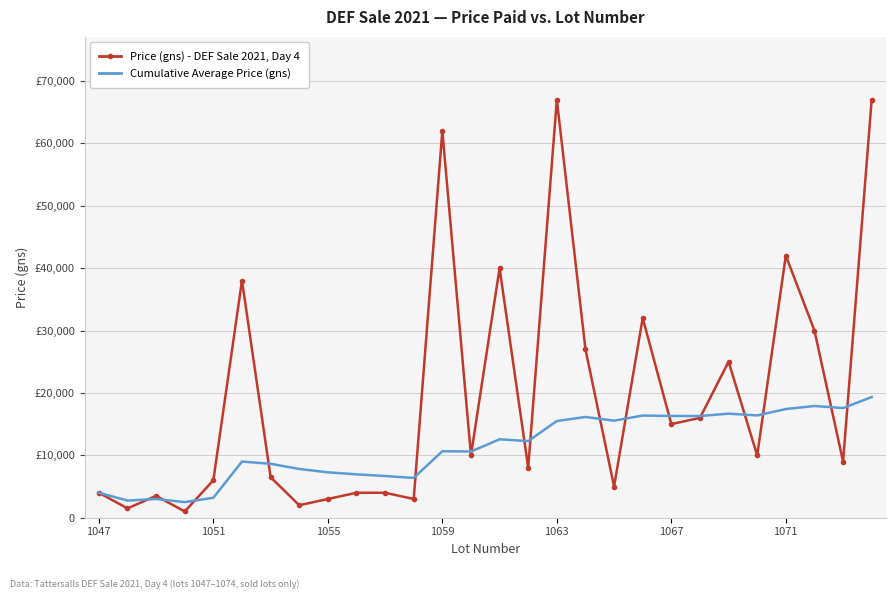

Where is Cumulative Average Price (gns) nearest to the value 10919?

1059